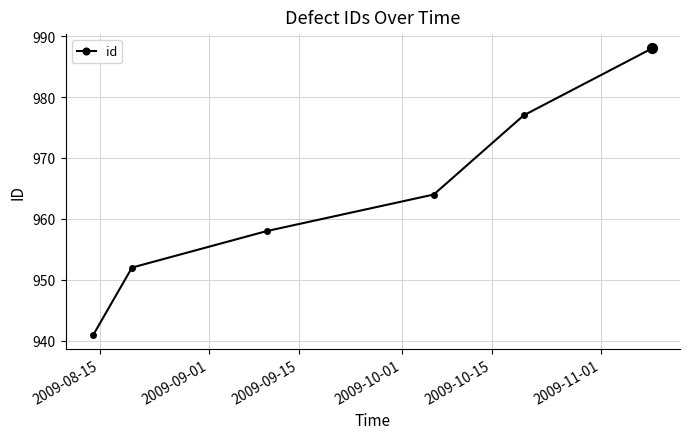

What is the sum of all values?

5780